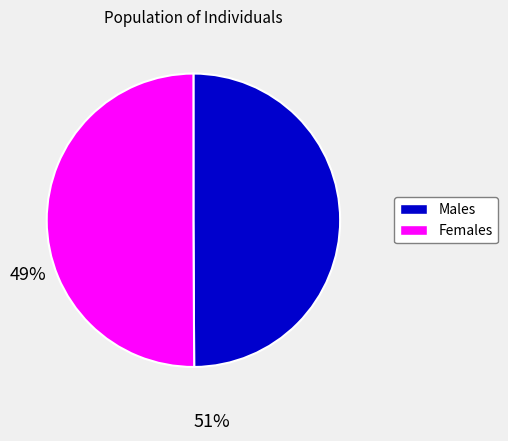

How many segments does this pie chart have?

2